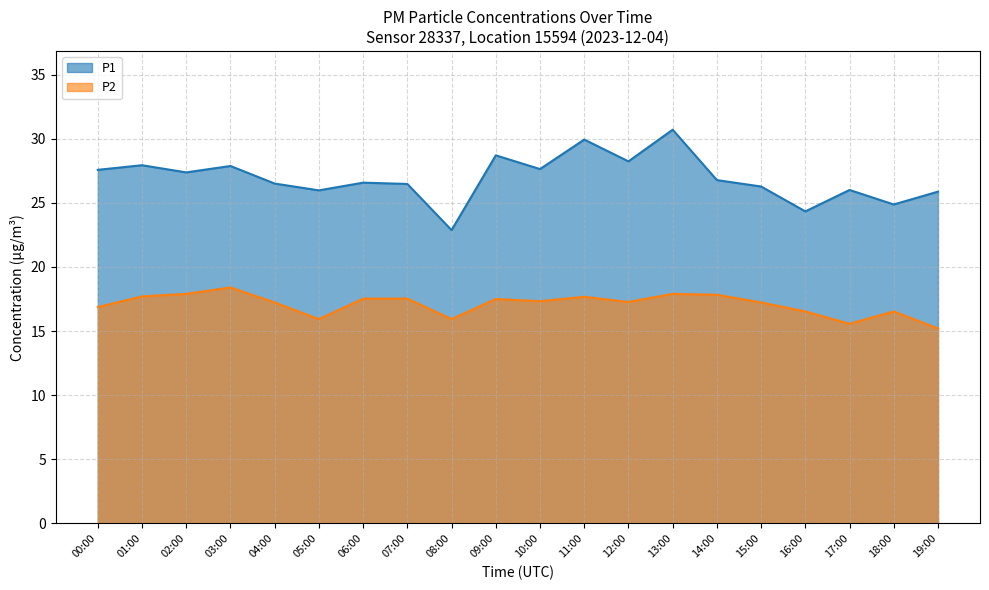

Is the value of P1 at 00:00 greater than the value of P2 at 17:00?

Yes